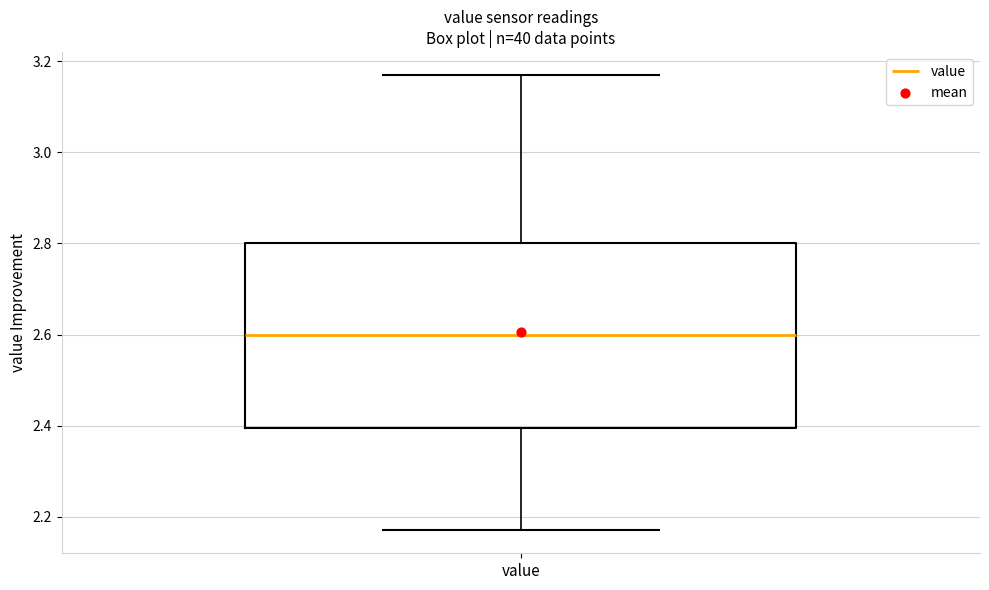

Transcribe this box plot: give where the median line is, the range the box spans, and where the two whiskers end, as read against the y-axis. The values are not printed on the chart, so give them approximately, as read against the axis.

median 2.60, box 2.40 to 2.80, whiskers 2.18 to 3.18